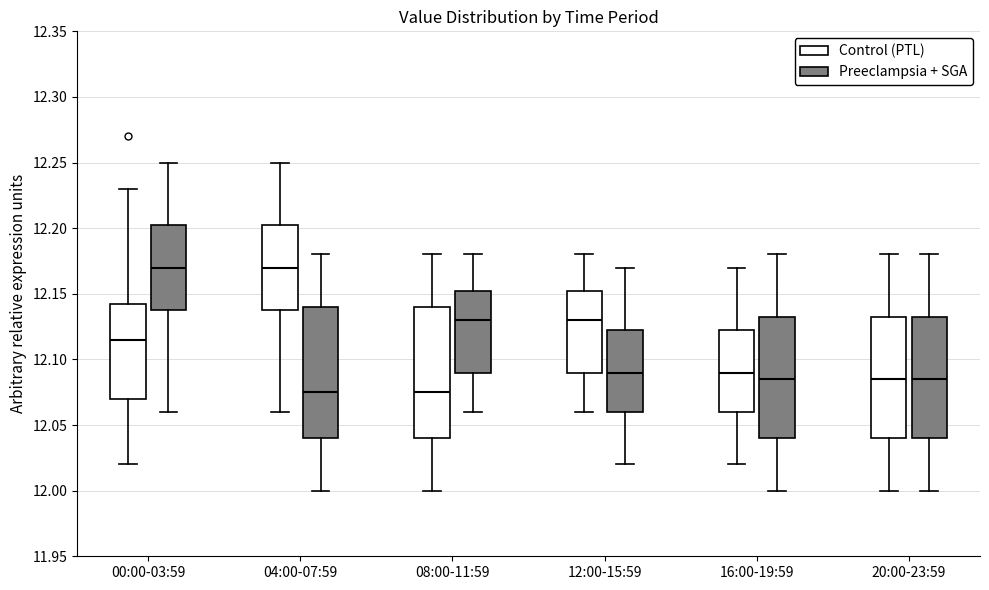

Reading left to right, transcribe this box plot: for each box, give where its median line is, the range the box spans, and where its two whiskers end, as read against the y-axis. The values are not printed on the chart, so give them approximately, as read against the axis.

00:00-03:59 (Control (PTL)): median 12.115, box 12.070 to 12.145, whiskers 12.020 to 12.230
00:00-03:59 (Preeclampsia + SGA): median 12.170, box 12.140 to 12.205, whiskers 12.060 to 12.250
04:00-07:59 (Control (PTL)): median 12.170, box 12.140 to 12.205, whiskers 12.060 to 12.250
04:00-07:59 (Preeclampsia + SGA): median 12.075, box 12.040 to 12.140, whiskers 12.000 to 12.180
08:00-11:59 (Control (PTL)): median 12.075, box 12.040 to 12.140, whiskers 12.000 to 12.180
08:00-11:59 (Preeclampsia + SGA): median 12.130, box 12.090 to 12.155, whiskers 12.060 to 12.180
12:00-15:59 (Control (PTL)): median 12.130, box 12.090 to 12.155, whiskers 12.060 to 12.180
12:00-15:59 (Preeclampsia + SGA): median 12.090, box 12.060 to 12.125, whiskers 12.020 to 12.170
16:00-19:59 (Control (PTL)): median 12.090, box 12.060 to 12.125, whiskers 12.020 to 12.170
16:00-19:59 (Preeclampsia + SGA): median 12.085, box 12.040 to 12.135, whiskers 12.000 to 12.180
20:00-23:59 (Control (PTL)): median 12.085, box 12.040 to 12.135, whiskers 12.000 to 12.180
20:00-23:59 (Preeclampsia + SGA): median 12.085, box 12.040 to 12.135, whiskers 12.000 to 12.180